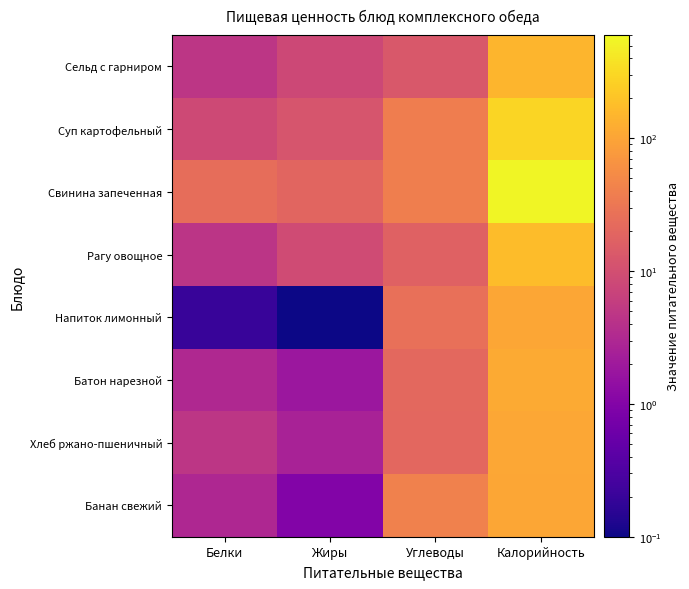

At how many categories does at least one series exceed 472?

1